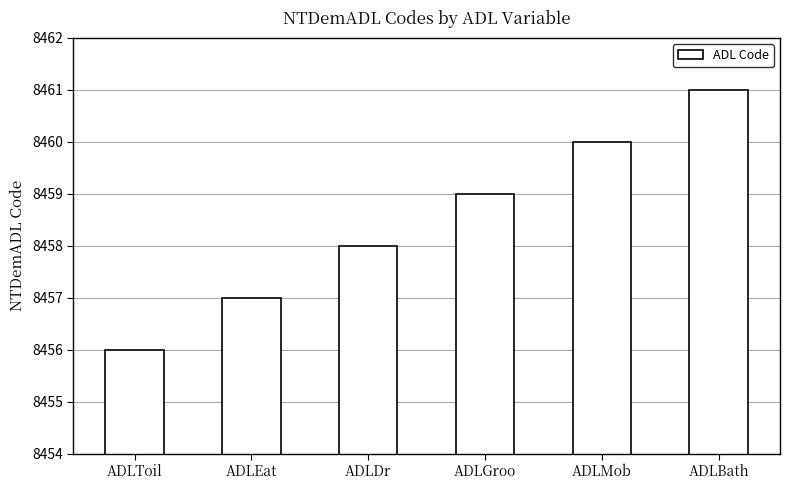

Which has a higher value, ADLDr or ADLEat?

ADLDr